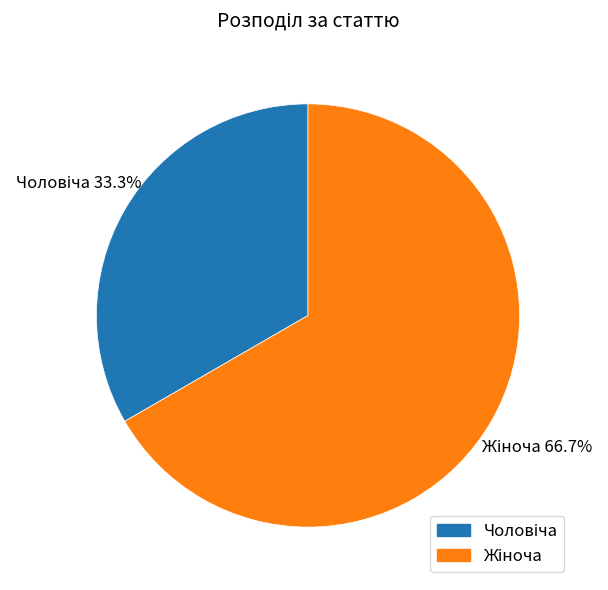

Is there any slice that represents more than half of the pie?

Yes